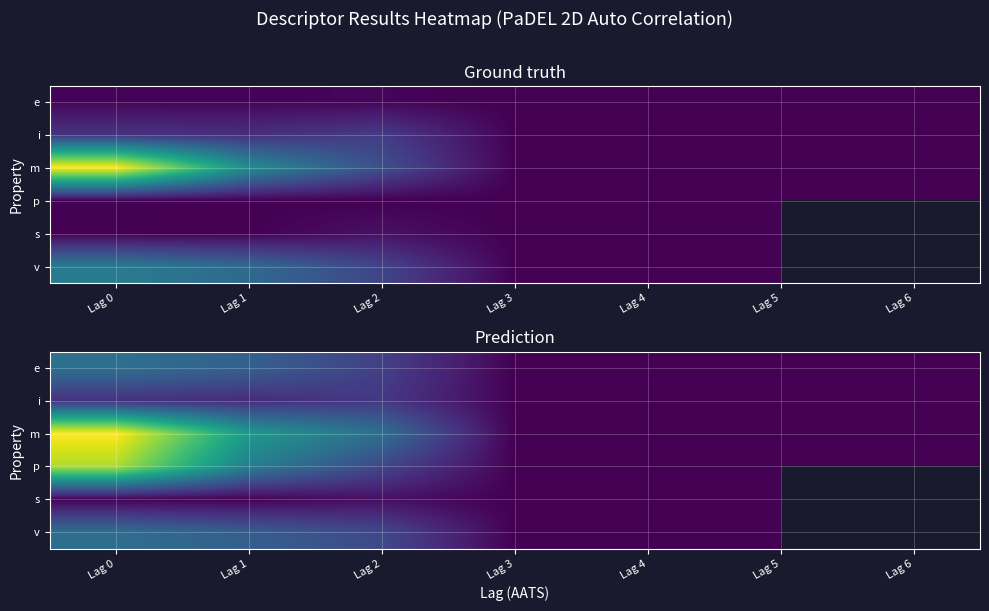

Is it true that s equals 0.0 at Lag 5?

True